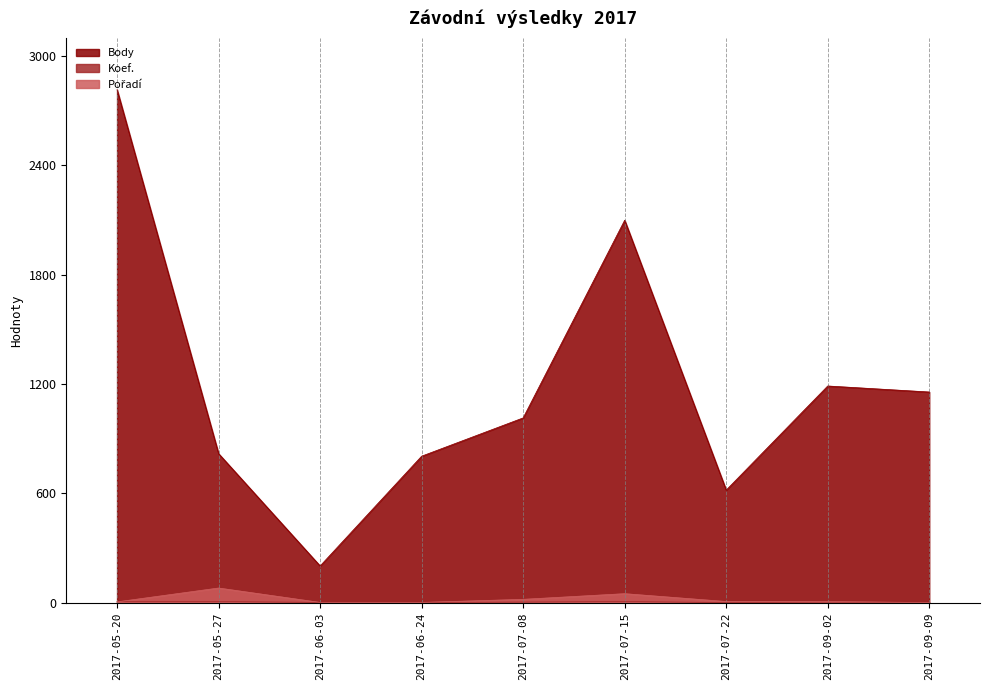

Where is the first local maximum for Body?

2017-07-15